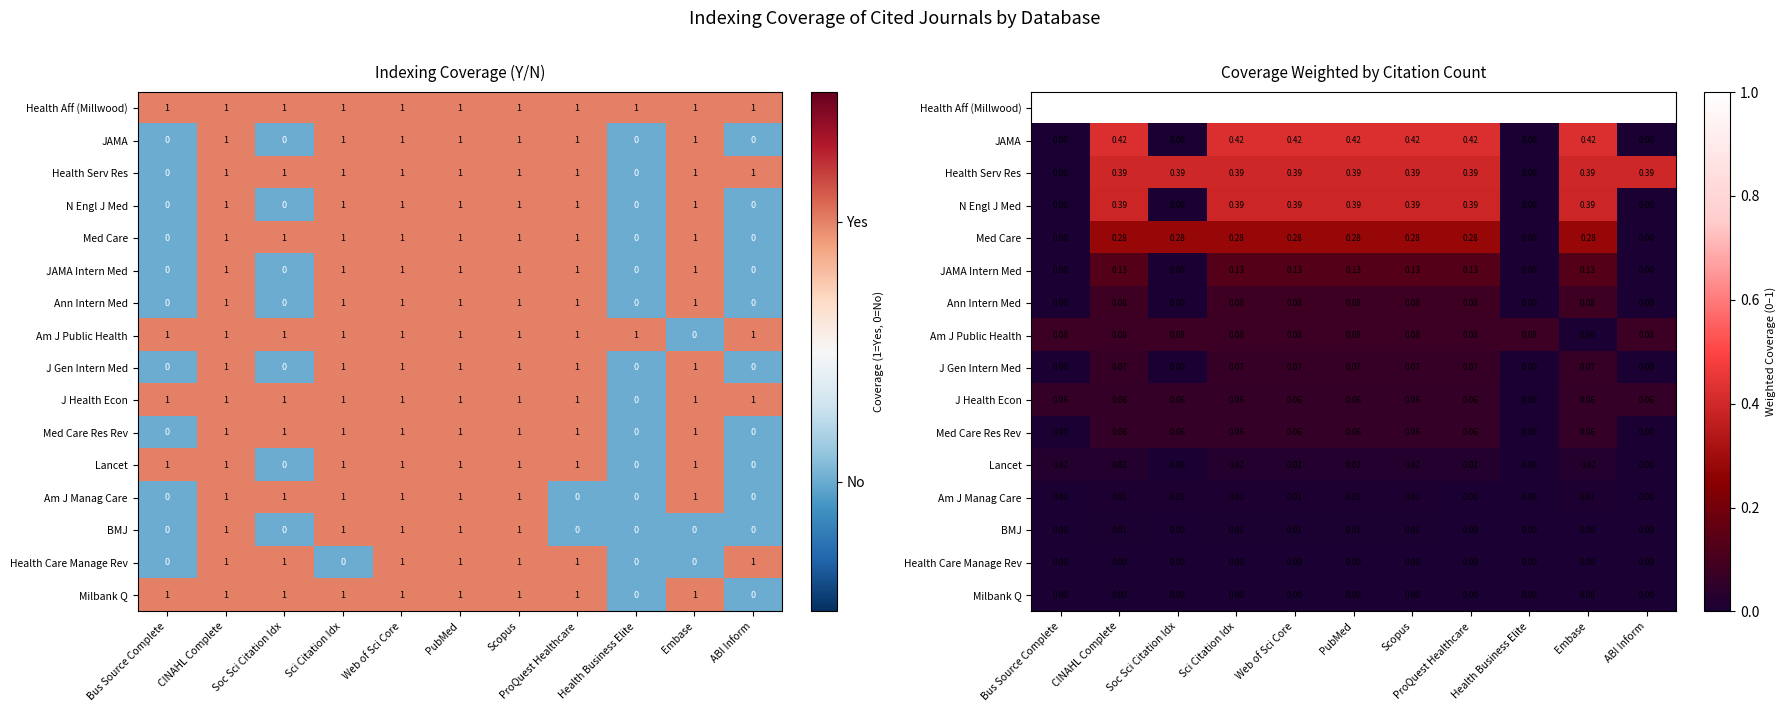

Is it true that N Engl J Med equals 0.2 at PubMed?

False